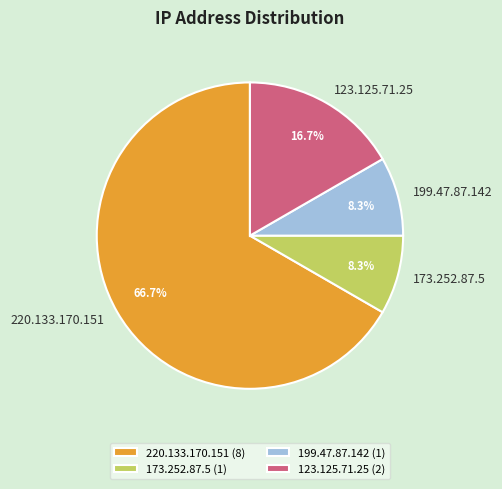

To the nearest percent, what is the average slice percentage?

25%